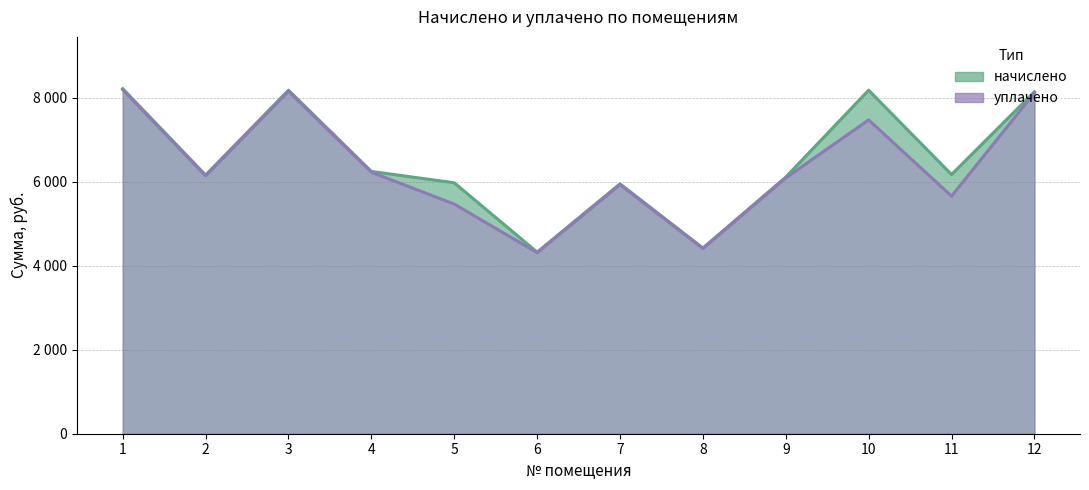

At which category does уплачено reach its first local valley?

2